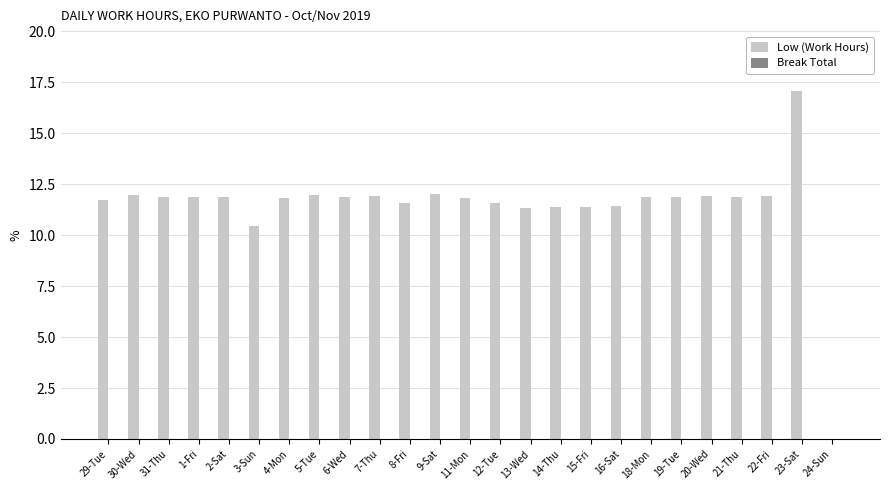

What is the maximum value shown in the chart?

17.1